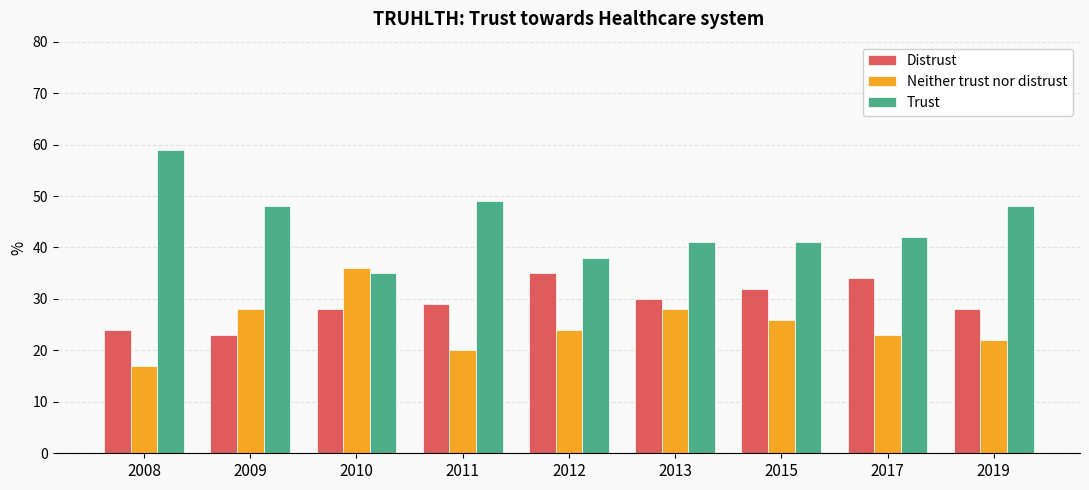

Which series has the largest range (max minus min)?

Trust